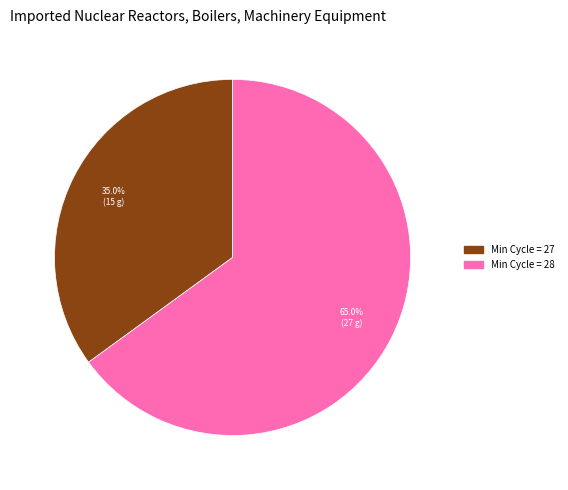

Is there a majority slice in this chart?

Yes